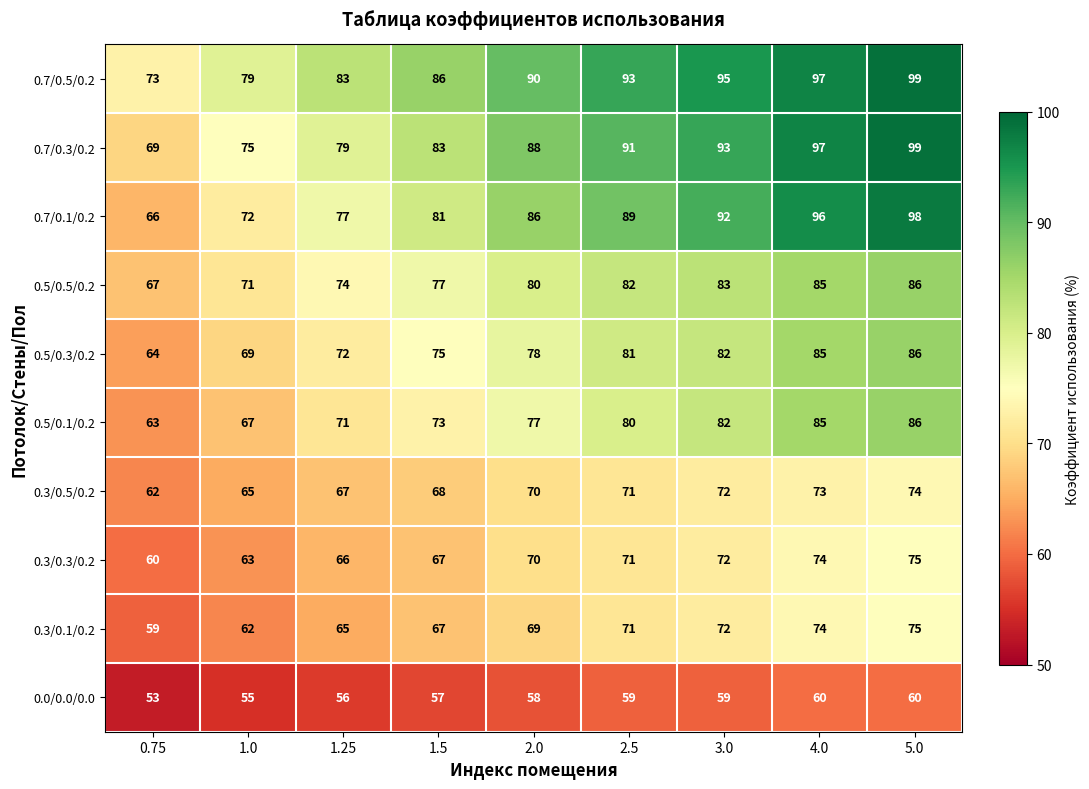

Which category has the lowest value across all series?

0.75